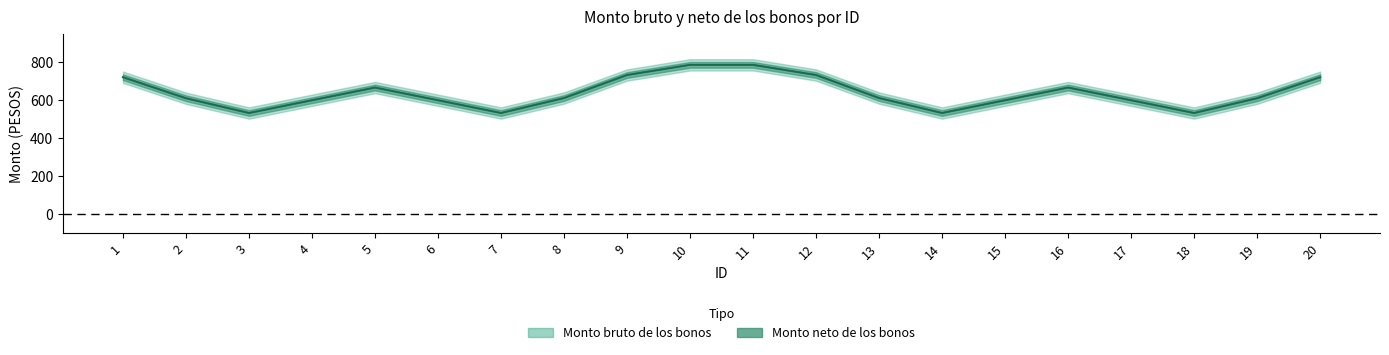

True or false: Monto neto de los bonos and Monto bruto de los bonos intersect in this chart.

False